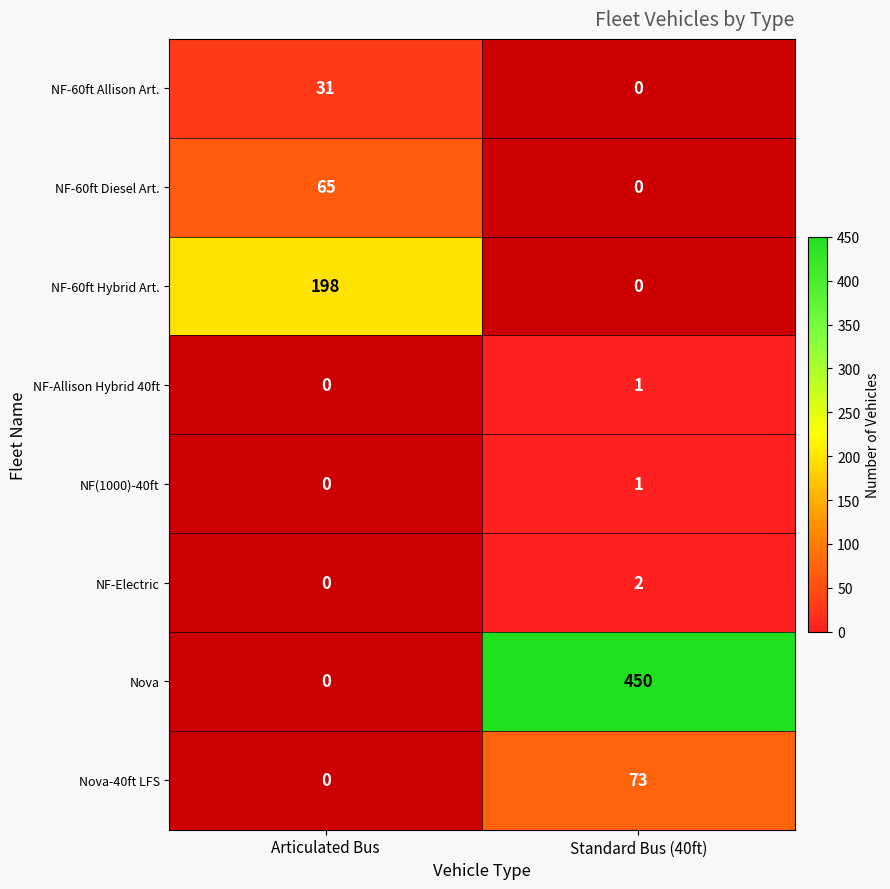

Between Articulated Bus and Standard Bus (40ft), which is larger?

Standard Bus (40ft)